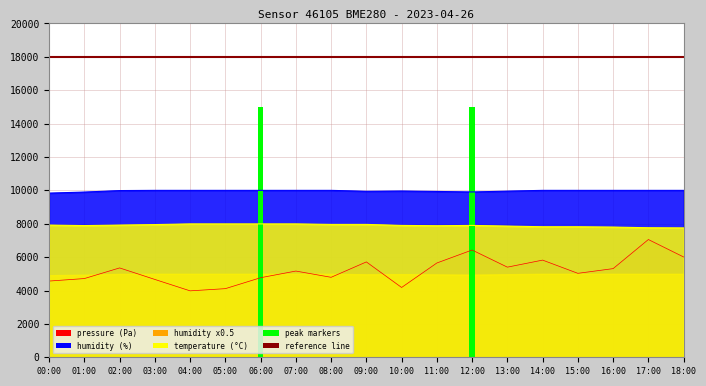

True or false: pressure has a value of 6983.6 at 01:00.

False